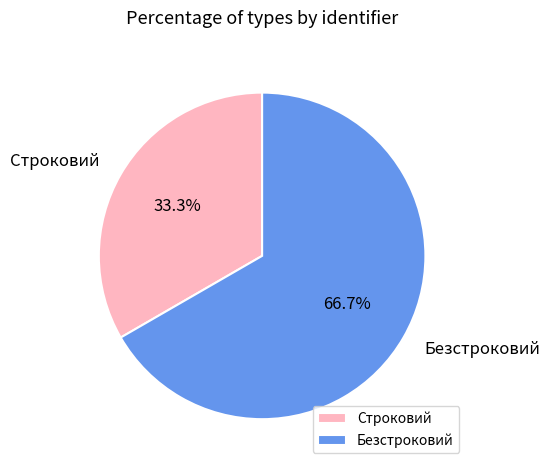

Is it true that Строковий is 25% of the pie?

False